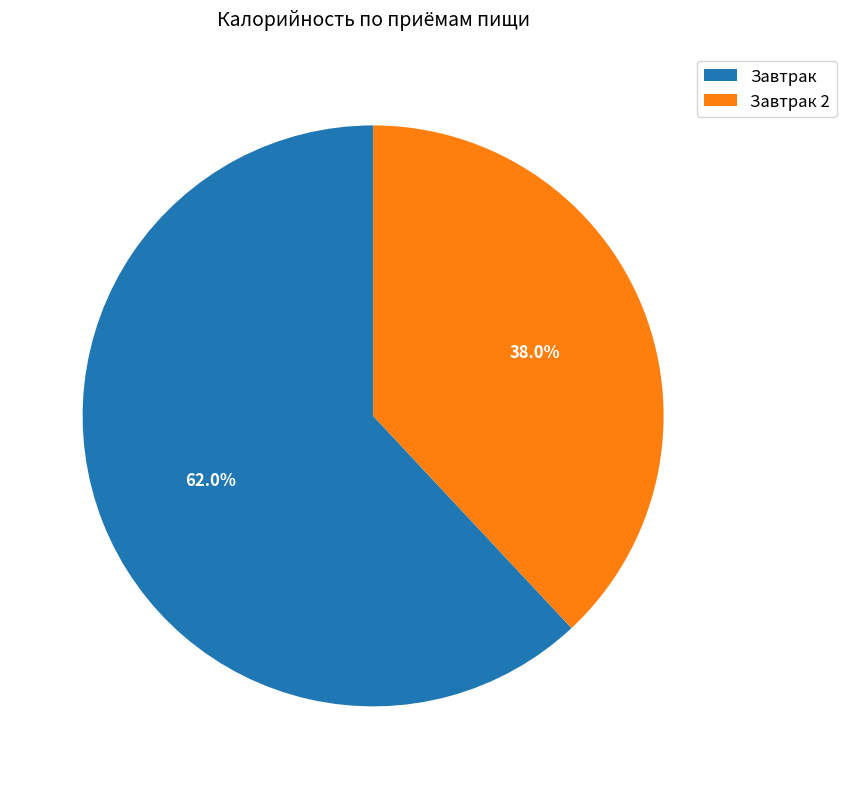

Approximately how many times larger is the value at Завтрак compared to Завтрак 2?

1.6